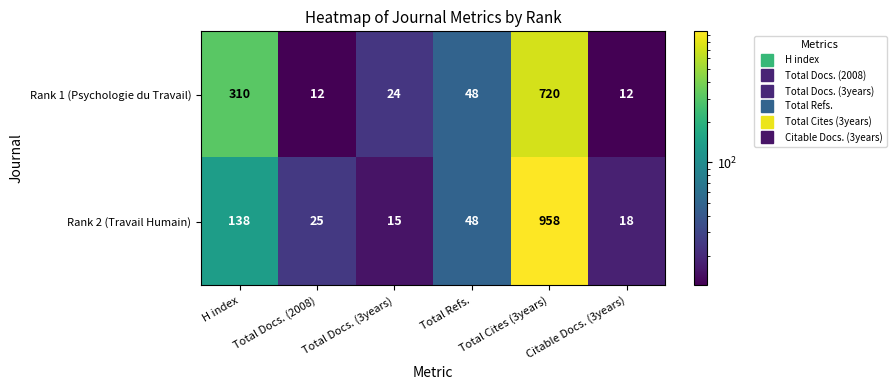

True or false: Rank 2 (Travail Humain) has a value of 15 at Total Docs. (3years).

True